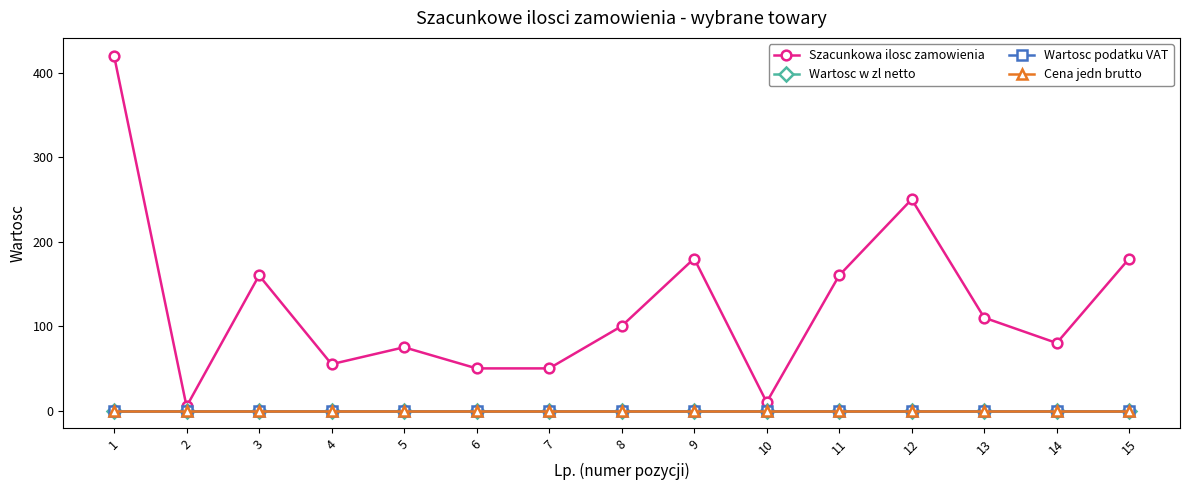

At which category is the sum across all series the highest?

1